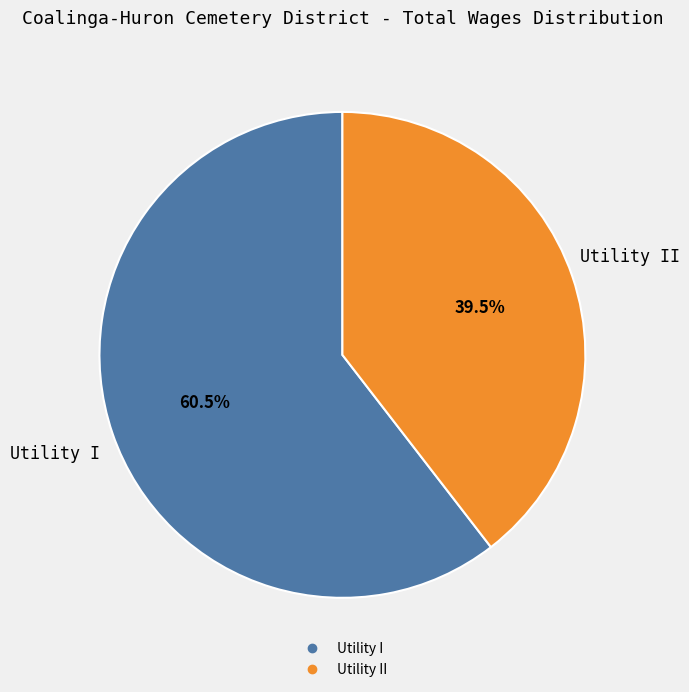

How many segments does this pie chart have?

2